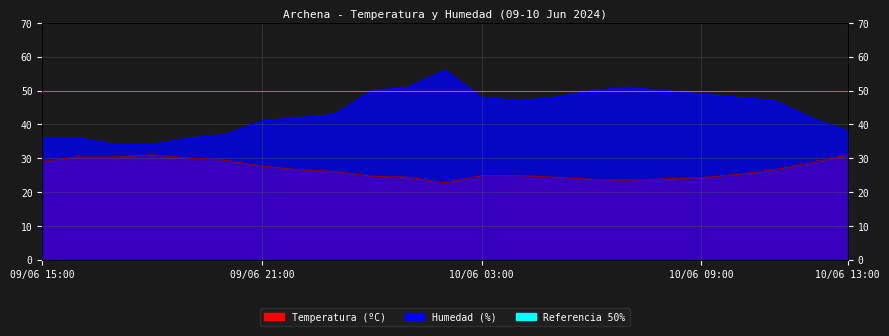

Reading left to right, extract all data points from this chart.

Temperatura (ºC): 29.1	30.4	30.4	31.0	30.1	29.4	27.7	26.6	26.1	24.7	24.4	22.7	24.9	24.9	24.4	23.8	23.5	23.9	24.3	25.2	26.6	28.7	31.0
Humedad (%): 36.0	36.0	34.0	34.0	36.0	37.0	41.0	42.0	43.0	50.0	51.0	56.0	48.0	47.0	48.0	50.0	51.0	50.0	49.0	48.0	47.0	42.0	38.0